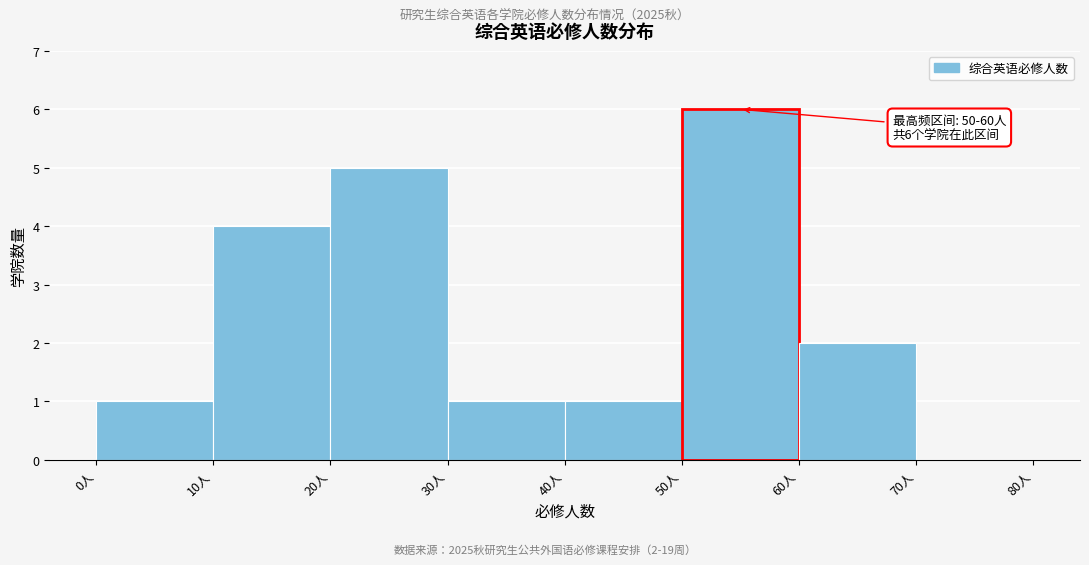

Which range on the x-axis has the tallest bar?

50 to 60